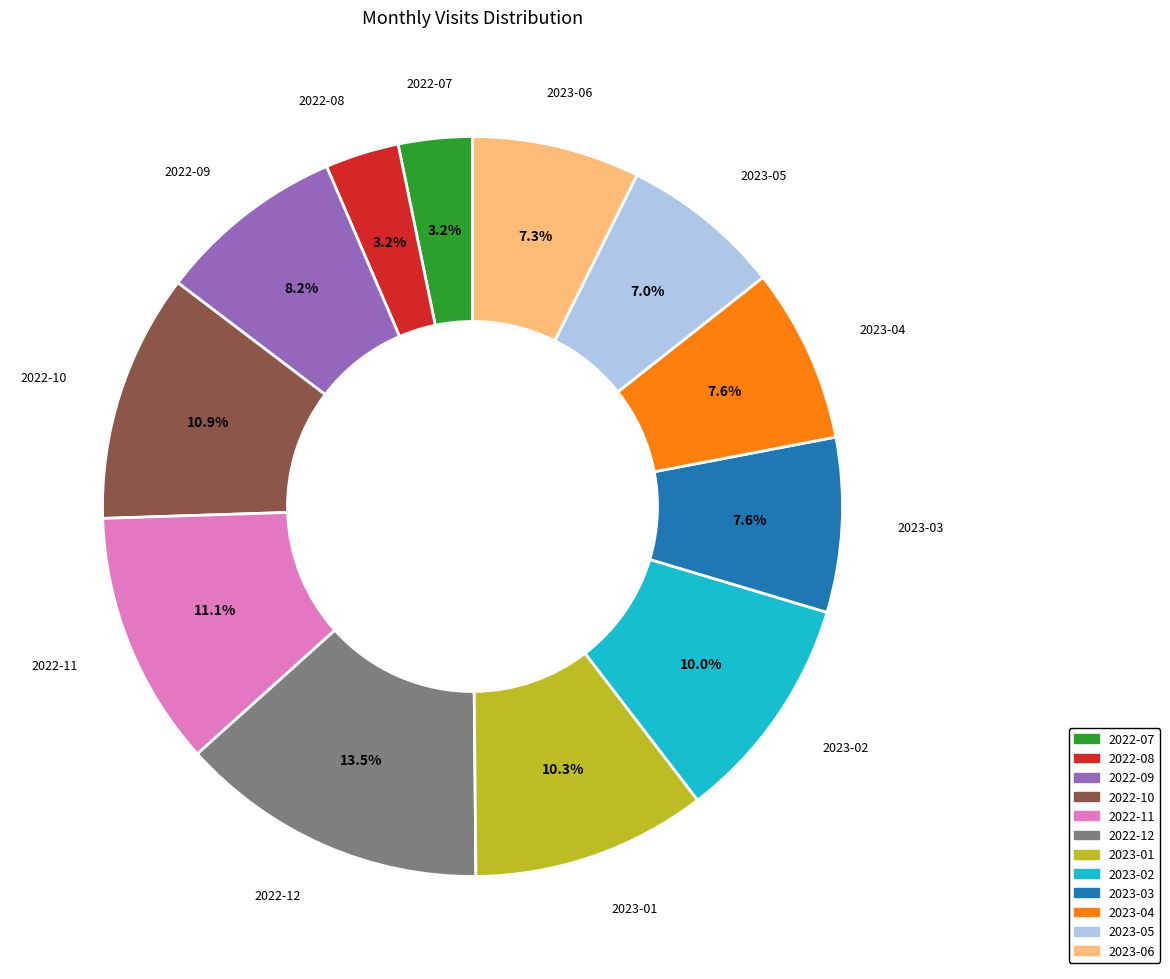

What is the largest slice in the pie chart?

2022-12